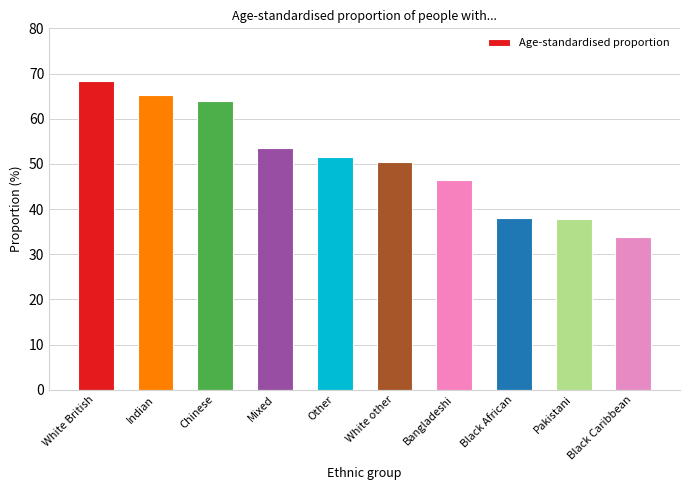

At which label does the data first exceed 51?

White British